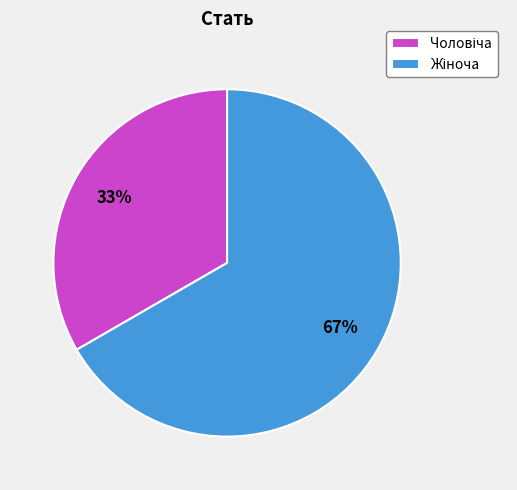

To the nearest percent, what is the average slice percentage?

50%